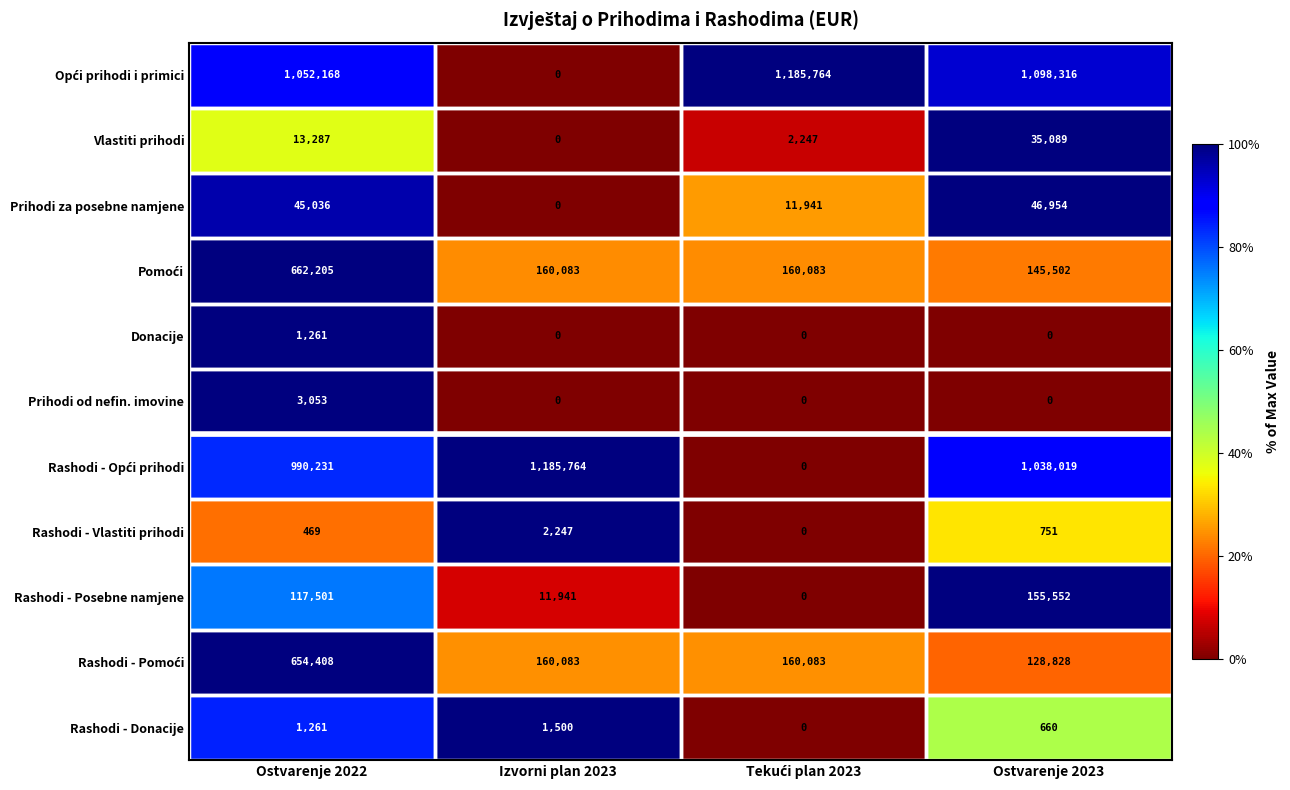

The Prihodi od nefin. imovine series shows -1901 at Ostvarenje 2023. True or false?

False